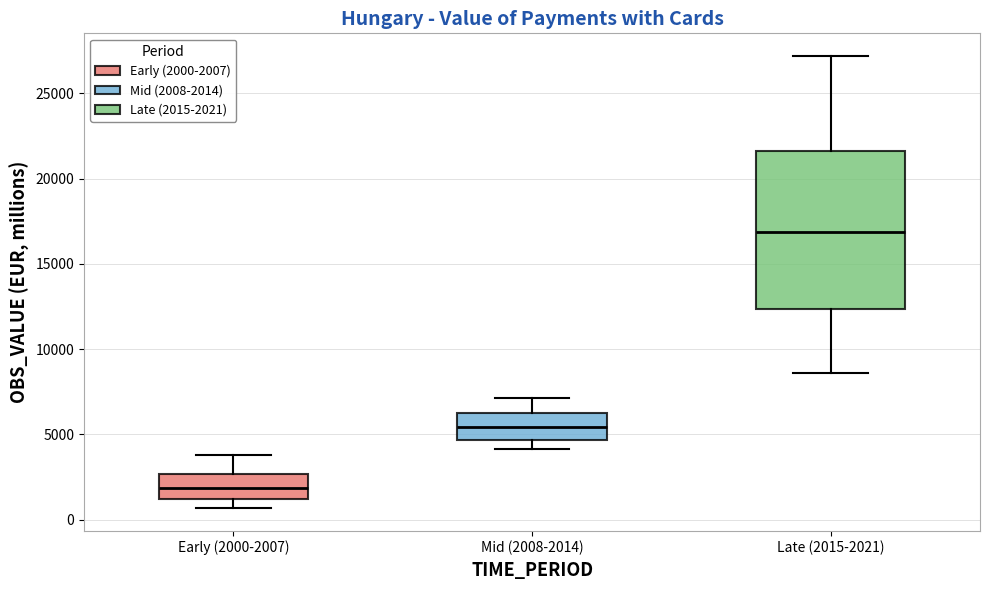

Which box has the lowest median line?

Early (2000-2007)